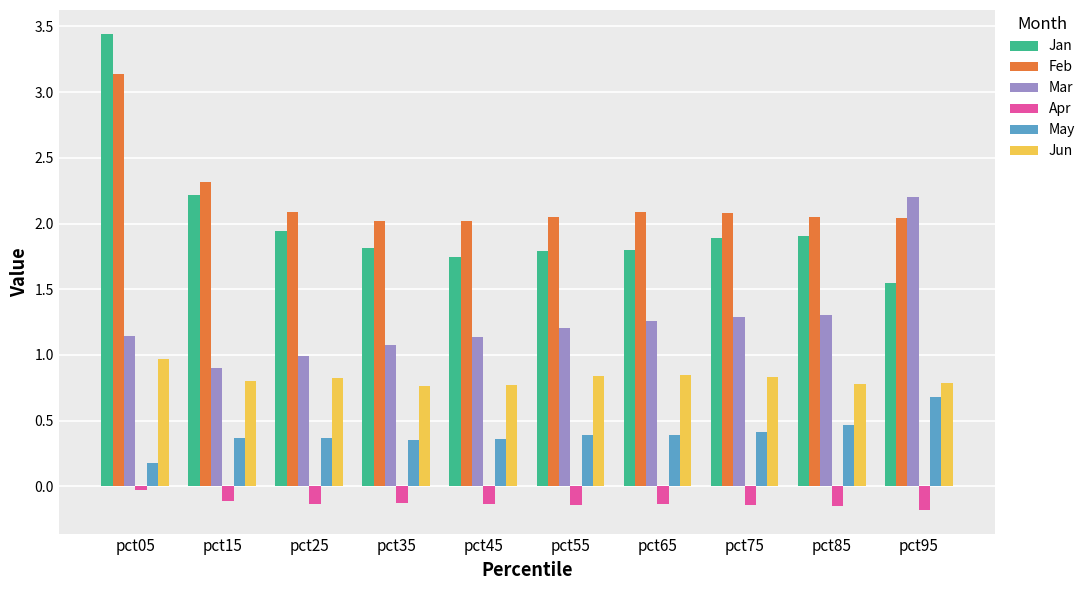

What is the difference between the maximum and second lowest values in the Apr series?

0.1